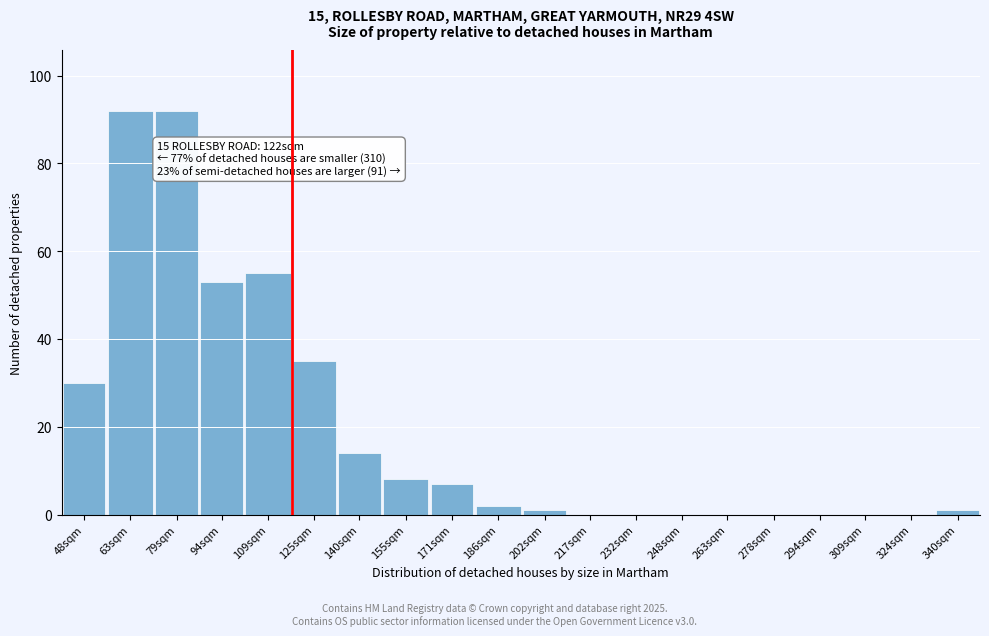

Reading left to right, what are all the values shown in this chart?

48sqm=30	63sqm=92	79sqm=92	94sqm=53	109sqm=55	125sqm=35	140sqm=14	155sqm=8	171sqm=7	186sqm=2	202sqm=1	217sqm=0	232sqm=0	248sqm=0	263sqm=0	278sqm=0	294sqm=0	309sqm=0	324sqm=0	340sqm=1